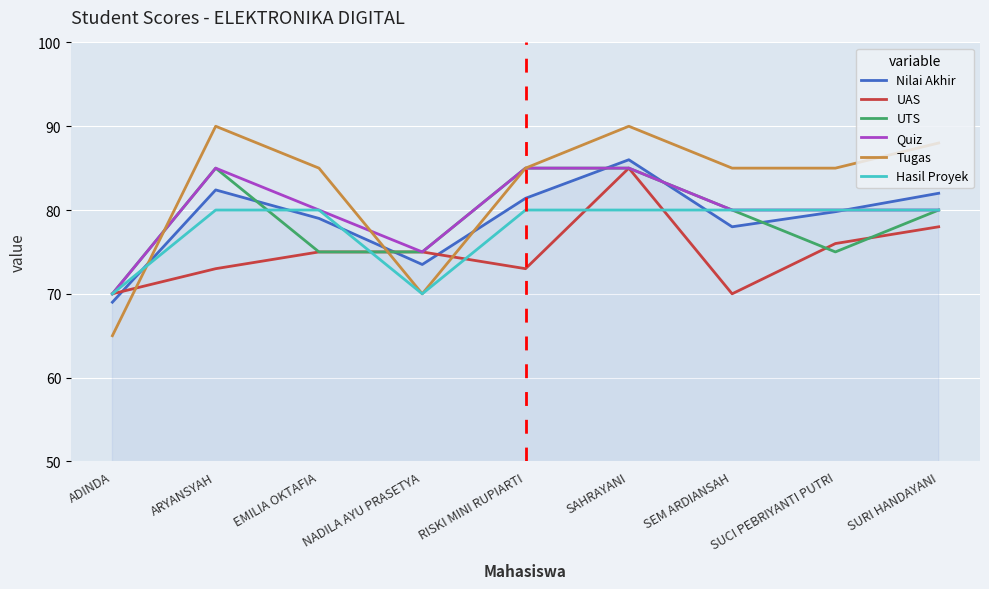

At which category is the sum across all series the highest?

SAHRAYANI